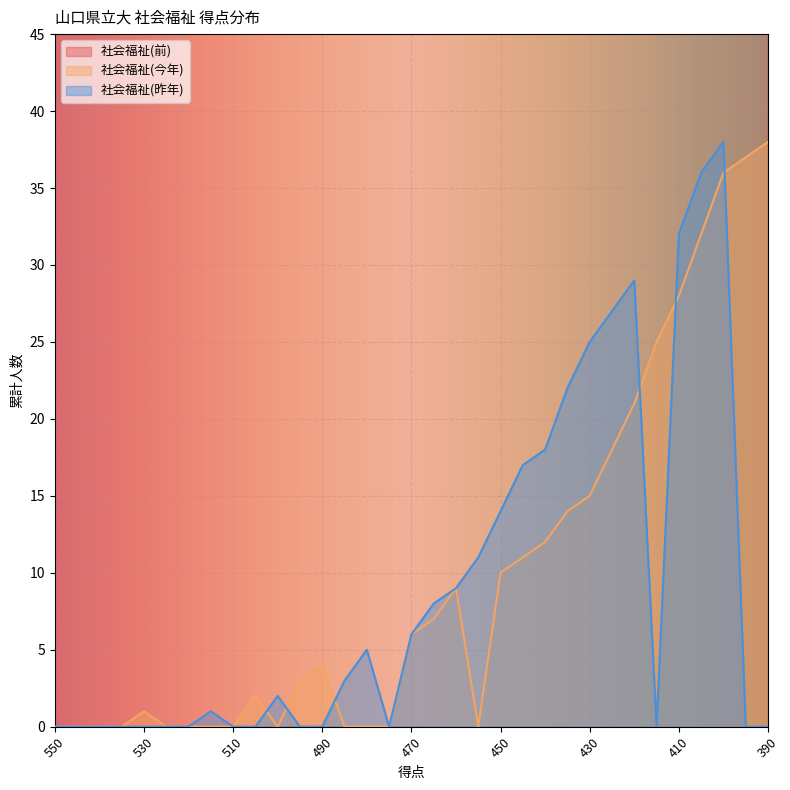

What is the sum of the 社会福祉(前) values at 460 and 485?

945